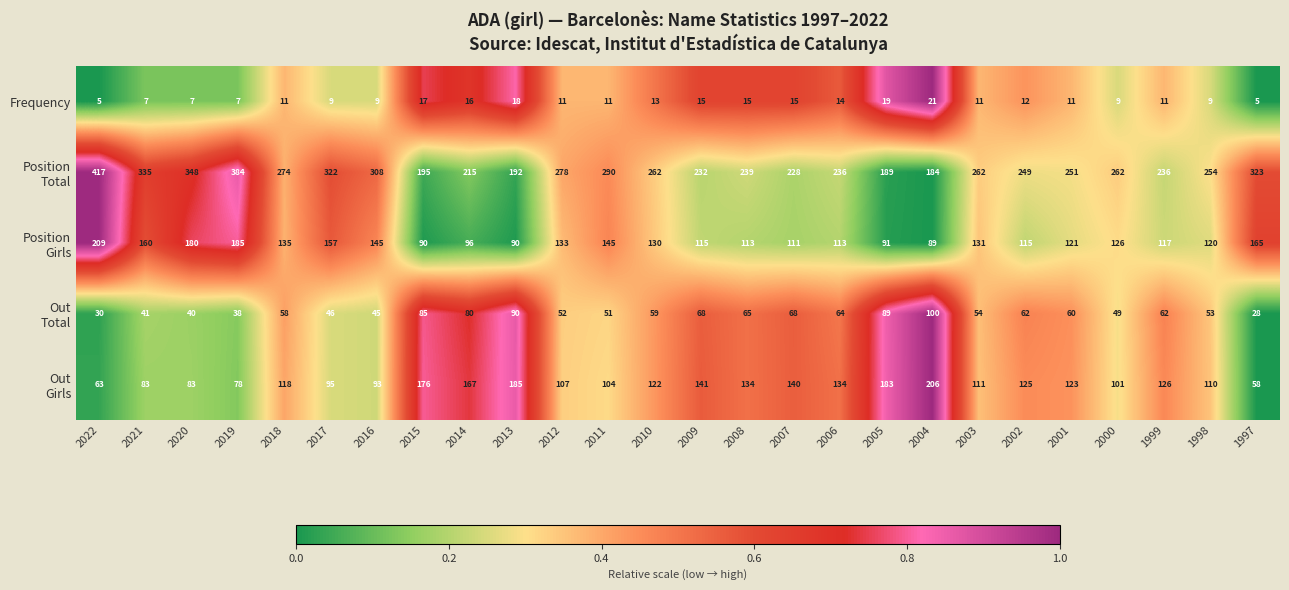

How many distinct data groups are displayed?

5